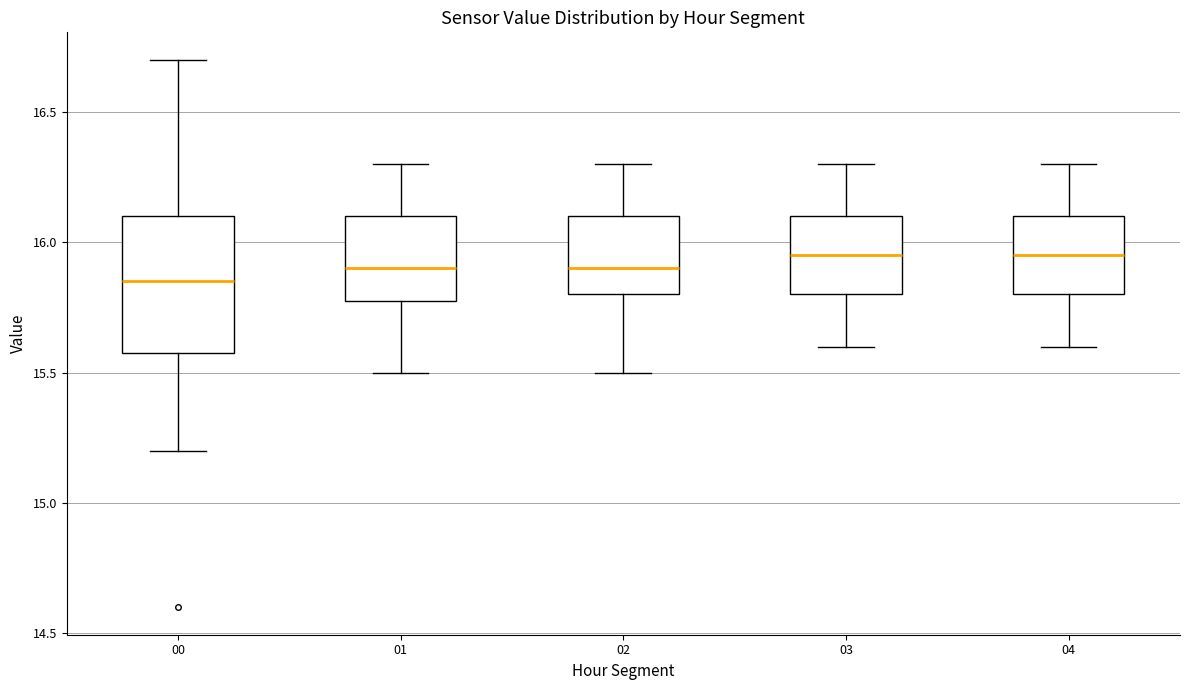

Reading left to right, transcribe this box plot: for each box, give where its median line is, the range the box spans, and where its two whiskers end, as read against the y-axis. The values are not printed on the chart, so give them approximately, as read against the axis.

00: median 15.85, box 15.60 to 16.10, whiskers 15.20 to 16.70
01: median 15.90, box 15.80 to 16.10, whiskers 15.50 to 16.30
02: median 15.90, box 15.80 to 16.10, whiskers 15.50 to 16.30
03: median 15.95, box 15.80 to 16.10, whiskers 15.60 to 16.30
04: median 15.95, box 15.80 to 16.10, whiskers 15.60 to 16.30